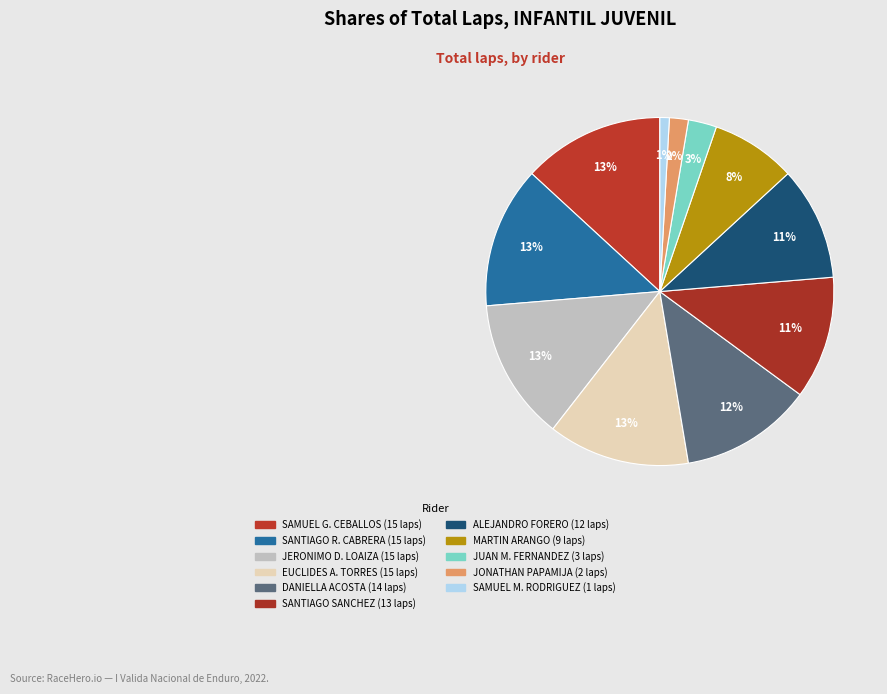

How many segments does this pie chart have?

11